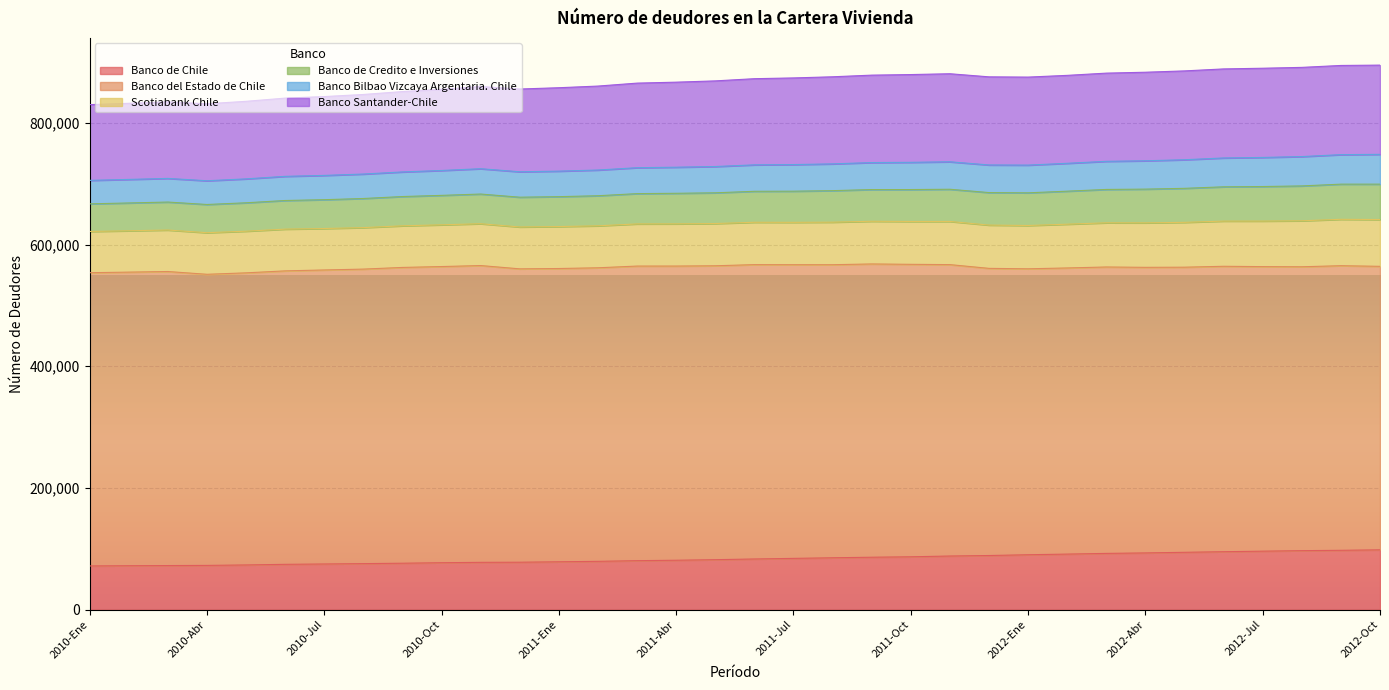

Does the chart display data point markers on the line(s)?

No